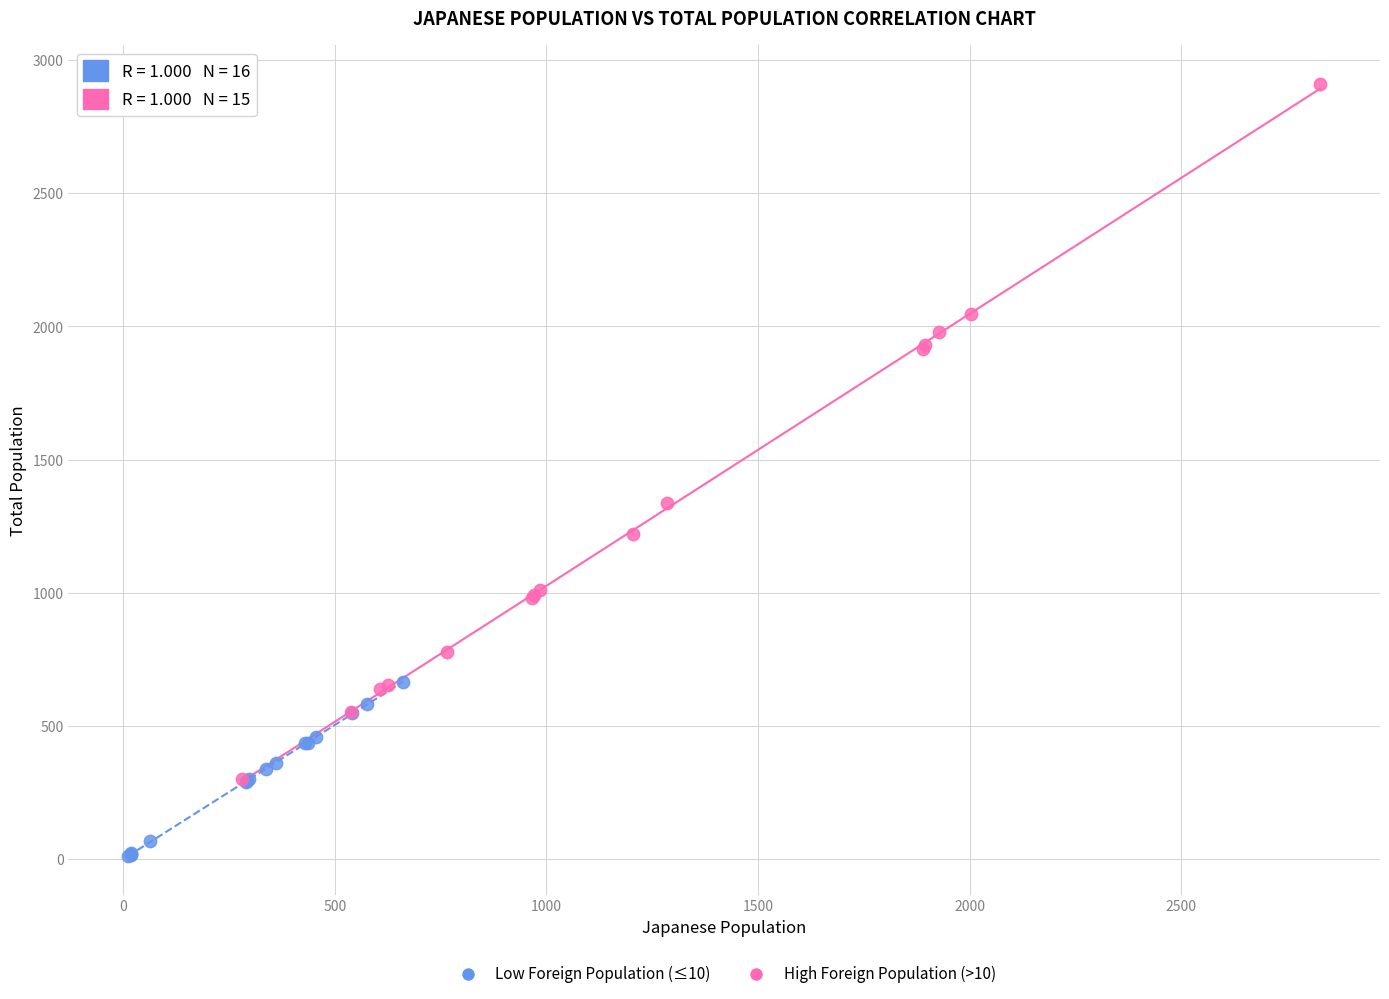

Which series reaches the maximum Y coordinate?

High Foreign Population (>10)